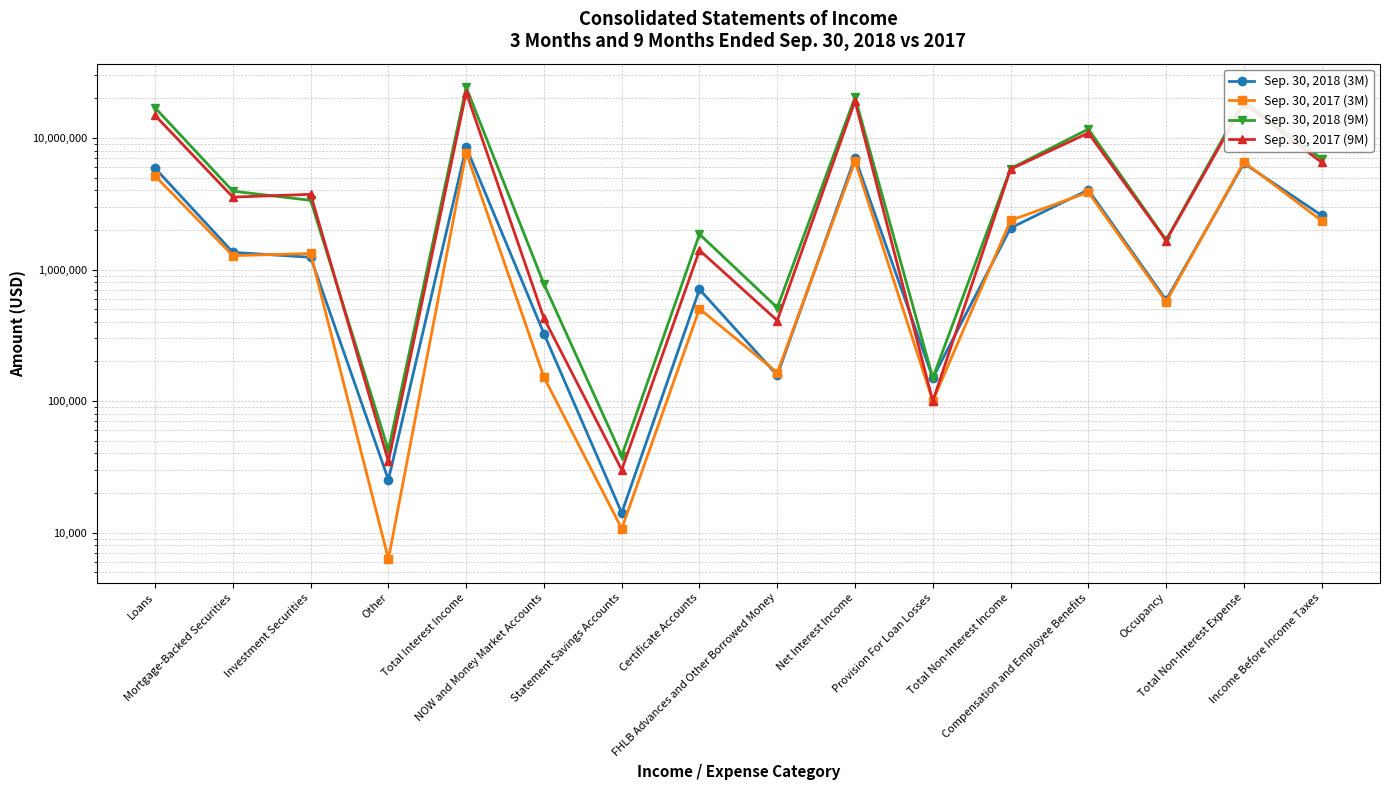

At Other, list the series in order from largest to smallest.

Sep. 30, 2018 (9M), Sep. 30, 2017 (9M), Sep. 30, 2018 (3M), Sep. 30, 2017 (3M)